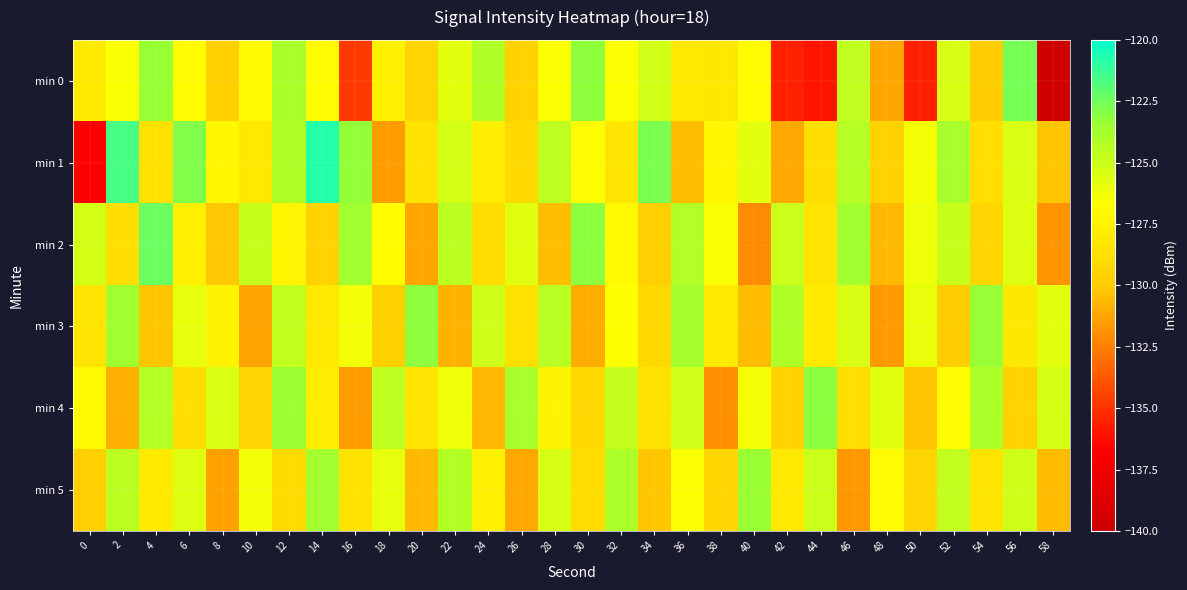

Reading left to right, list all the values displayed in this chart.

min 0: 0=-128.0	2=-126.5	4=-123.3	6=-127.0	8=-129.8	10=-127.1	12=-124.0	14=-126.8	16=-134.7	18=-127.6	20=-129.4	22=-125.8	24=-124.1	26=-129.5	28=-126.6	30=-123.2	32=-126.6	34=-125.2	36=-128.1	38=-128.2	40=-126.8	42=-135.6	44=-135.9	46=-124.6	48=-131.2	50=-135.6	52=-125.5	54=-129.8	56=-122.7	58=-139.7
min 1: 0=-136.6	2=-121.6	4=-128.6	6=-122.9	8=-127.2	10=-128.2	12=-124.1	14=-120.8	16=-123.3	18=-131.6	20=-128.5	22=-125.3	24=-127.8	26=-129.1	28=-124.6	30=-126.9	32=-128.3	34=-122.7	36=-130.4	38=-127.2	40=-125.8	42=-131.1	44=-128.7	46=-124.3	48=-129.6	50=-126.4	52=-123.9	54=-128.8	56=-125.5	58=-130.2
min 2: 0=-125.3	2=-128.7	4=-122.4	6=-127.6	8=-130.1	10=-124.8	12=-127.3	14=-129.5	16=-123.6	18=-126.8	20=-131.2	22=-124.5	24=-128.9	26=-125.7	28=-130.4	30=-123.1	32=-127.0	34=-129.8	36=-124.2	38=-126.5	40=-132.1	42=-125.0	44=-128.4	46=-123.7	48=-130.6	50=-126.1	52=-124.9	54=-129.3	56=-125.6	58=-131.8
min 3: 0=-128.4	2=-123.6	4=-130.2	6=-125.9	8=-127.5	10=-131.3	12=-124.7	14=-128.1	16=-126.3	18=-129.7	20=-123.2	22=-130.8	24=-125.1	26=-128.6	28=-124.4	30=-131.0	32=-126.7	34=-129.2	36=-123.8	38=-127.9	40=-130.5	42=-124.1	44=-128.0	46=-125.4	48=-131.6	50=-126.0	52=-129.9	54=-123.3	56=-128.2	58=-125.8
min 4: 0=-127.1	2=-130.9	4=-124.3	6=-128.7	8=-125.5	10=-129.4	12=-123.5	14=-127.8	16=-131.5	18=-124.6	20=-128.3	22=-126.1	24=-130.7	26=-123.9	28=-127.4	30=-129.1	32=-124.8	34=-128.5	36=-125.2	38=-131.9	40=-126.4	42=-129.6	44=-123.1	46=-128.8	48=-125.7	50=-130.3	52=-126.8	54=-124.0	56=-129.5	58=-125.3
min 5: 0=-129.8	2=-124.5	4=-128.0	6=-125.6	8=-131.4	10=-126.3	12=-129.0	14=-123.7	16=-128.5	18=-125.9	20=-130.6	22=-124.2	24=-127.7	26=-131.1	28=-125.4	30=-128.9	32=-124.0	34=-130.2	36=-126.6	38=-129.3	40=-123.4	42=-128.1	44=-125.0	46=-131.7	48=-126.9	50=-129.4	52=-124.7	54=-128.4	56=-125.1	58=-130.5